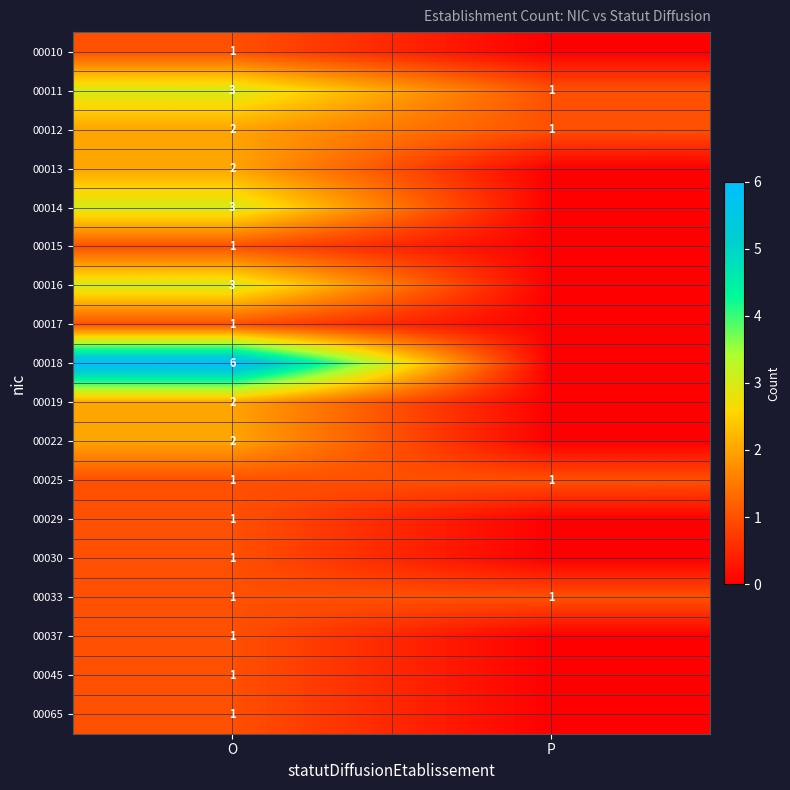

What is the spread (max minus min) of values at O?

5